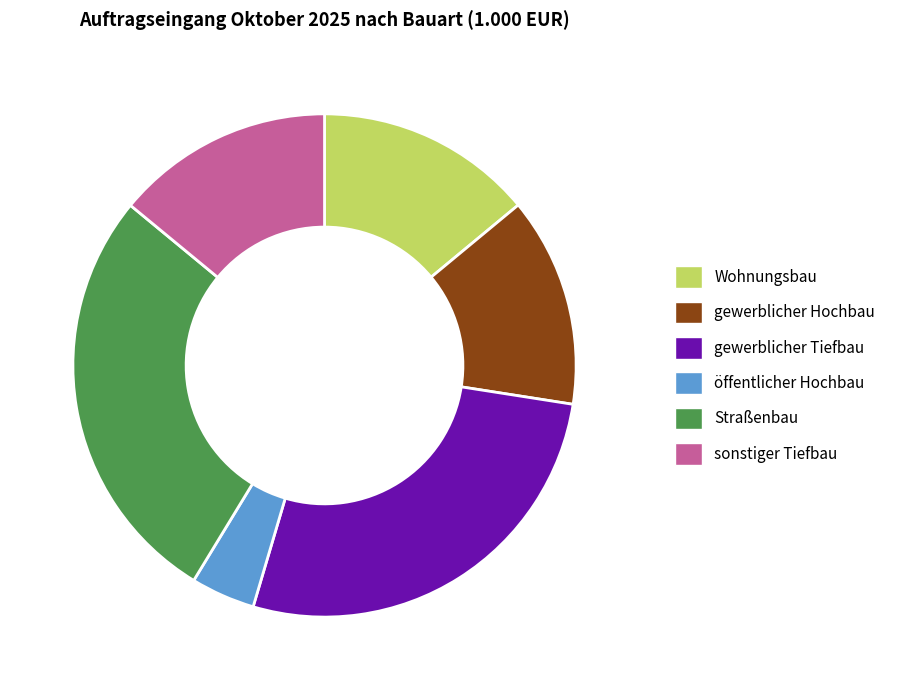

Combined, do Wohnungsbau and gewerblicher Tiefbau account for over 50%?

No